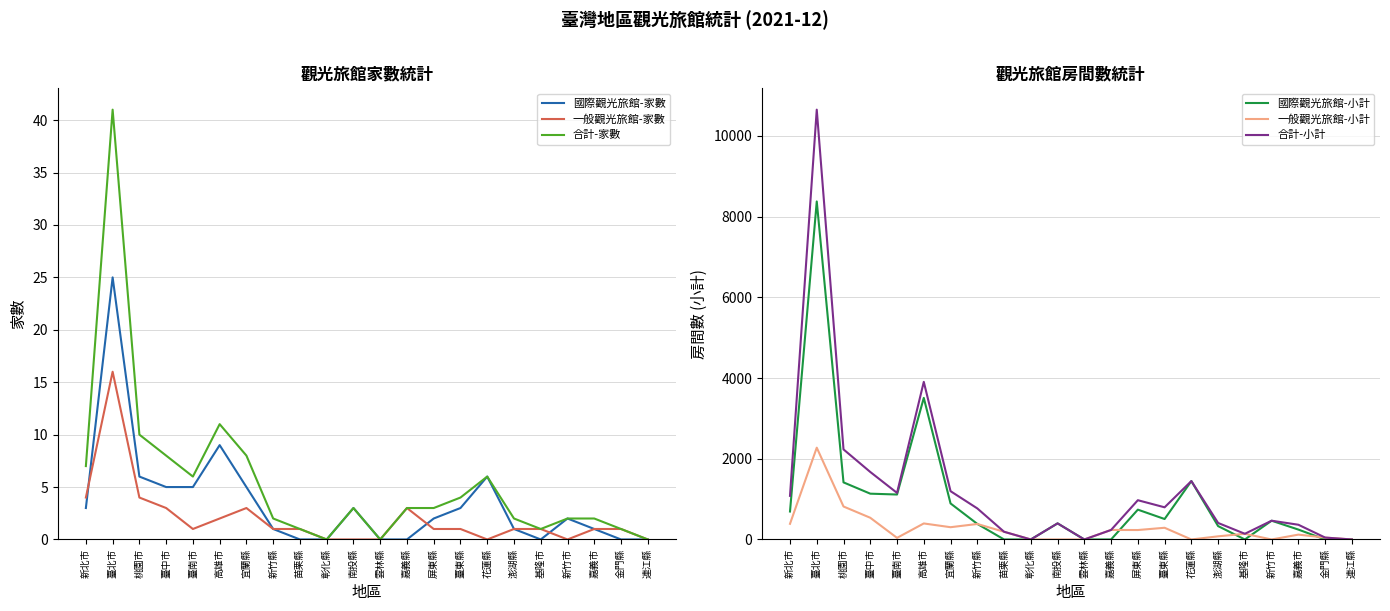

True or false: 合計-小計 has a value of 167 at 澎湖縣.

False